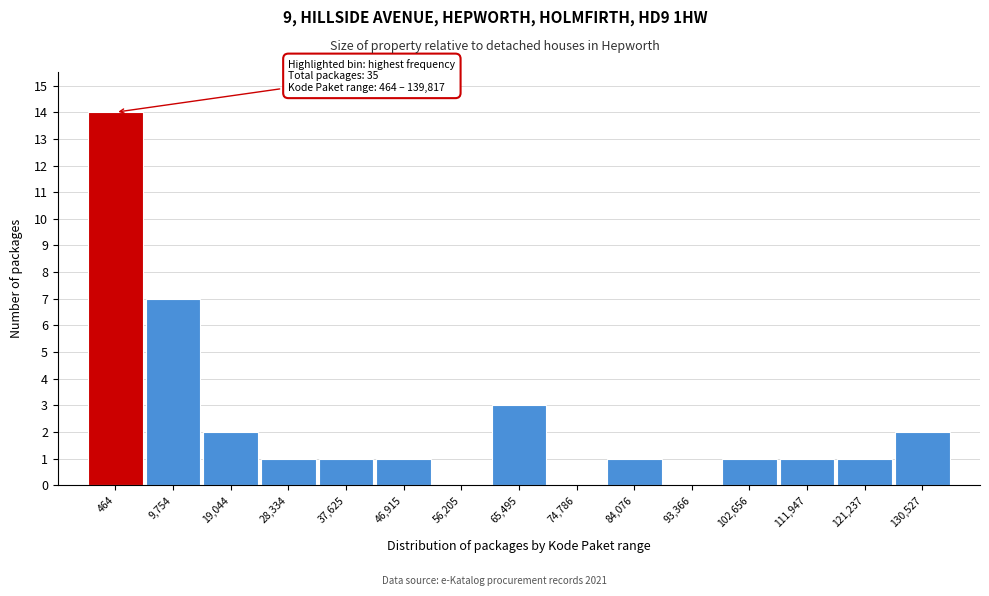

Reading left to right, transcribe all the data shown in this chart.

464=14	9,754=7	19,044=2	28,334=1	37,625=1	46,915=1	56,205=0	65,495=3	74,786=0	84,076=1	93,366=0	102,656=1	111,947=1	121,237=1	130,527=2